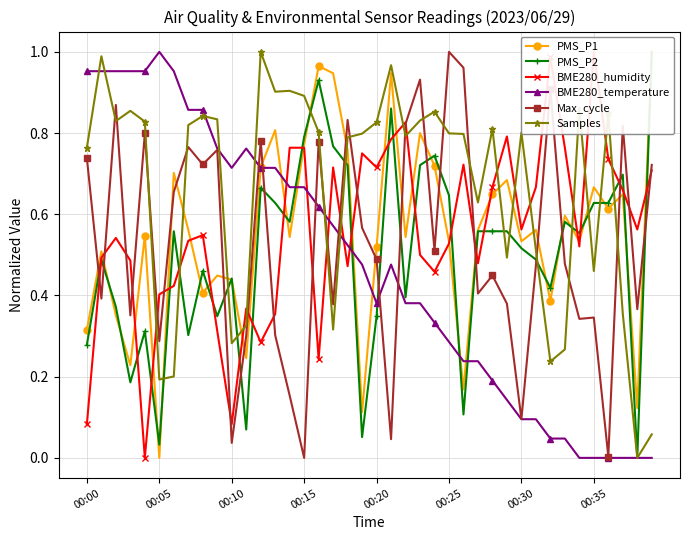

True or false: Max_cycle has more than 0 interior local peaks.

True